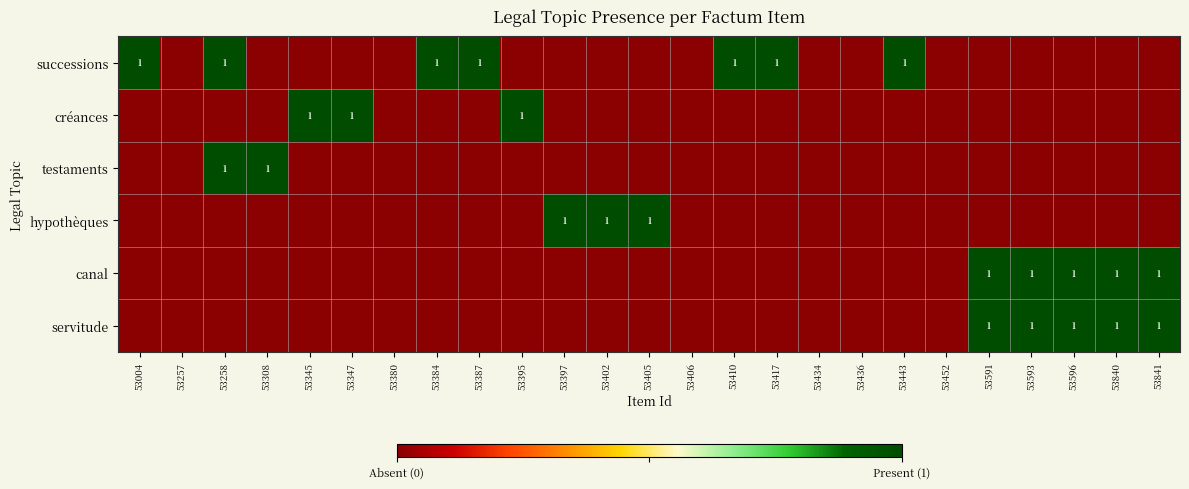

The value of canal at 53397 is 0. True or false?

True